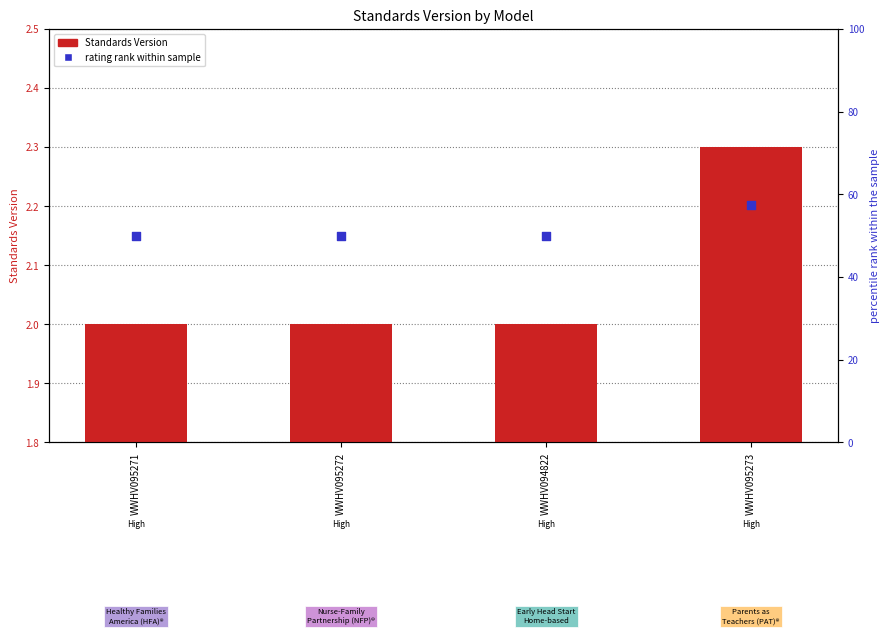

At how many categories does at least one series exceed 51?

1